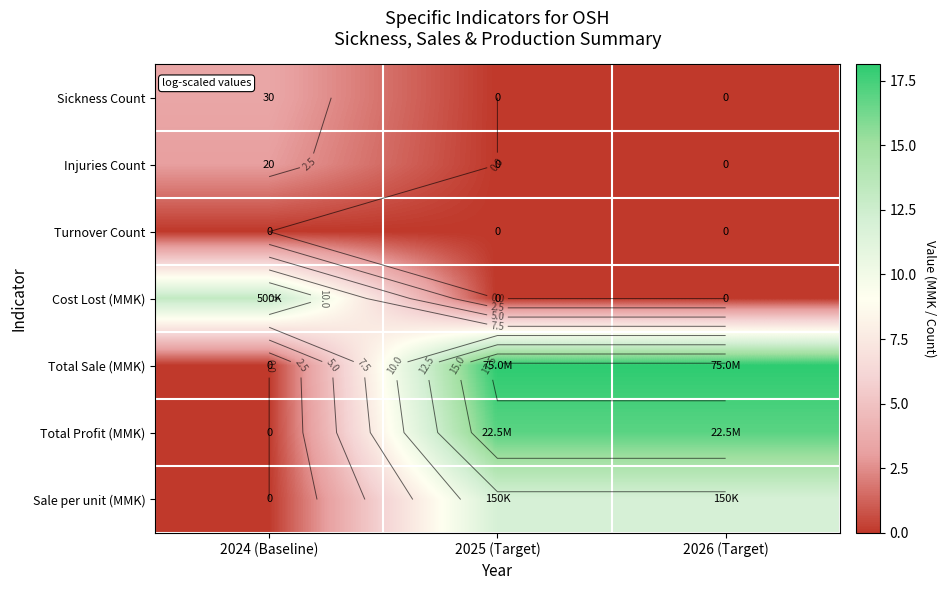

At 2024 (Baseline), list the series in order from smallest to largest.

Turnover Count, Total Sale (MMK), Total Profit (MMK), Sale per unit (MMK), Injuries Count, Sickness Count, Cost Lost (MMK)